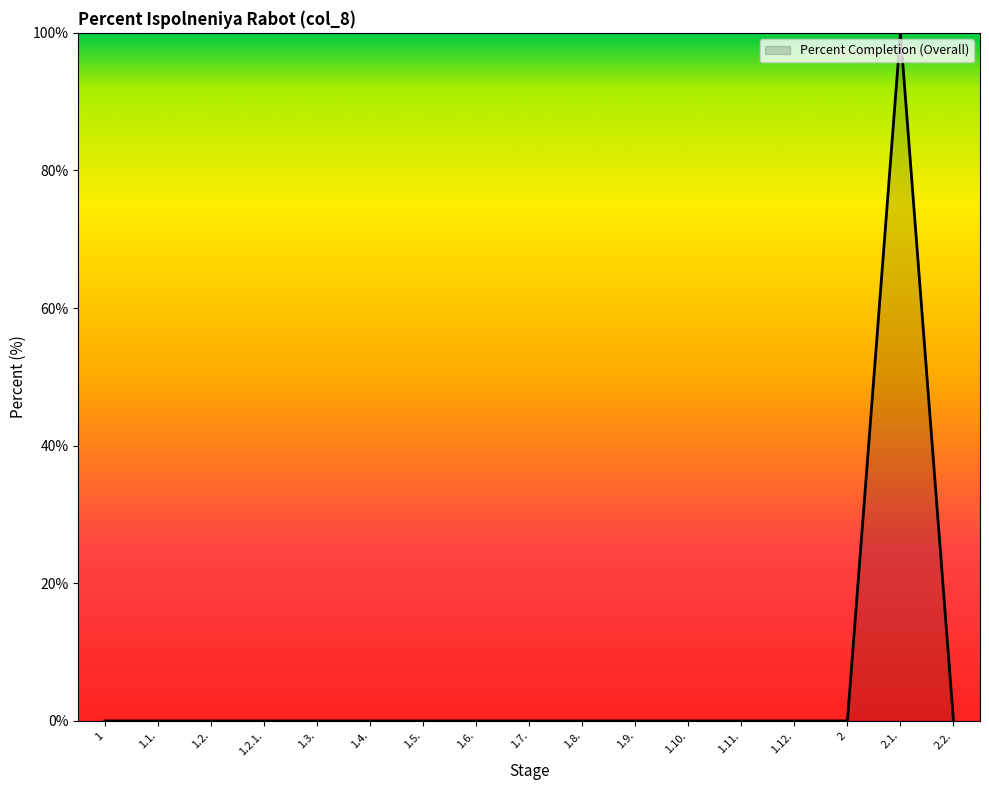

Does the chart have visible grid lines?

No